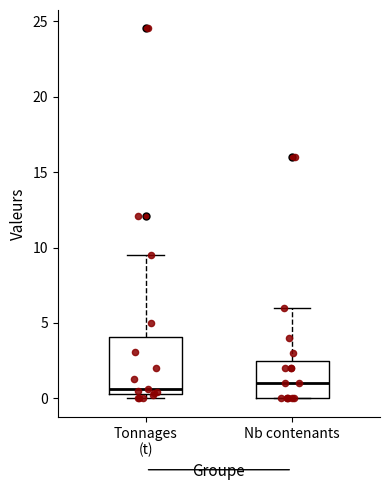

Comparing the boxes themselves (not the whiskers), which one is the tallest?

Tonnages (t)